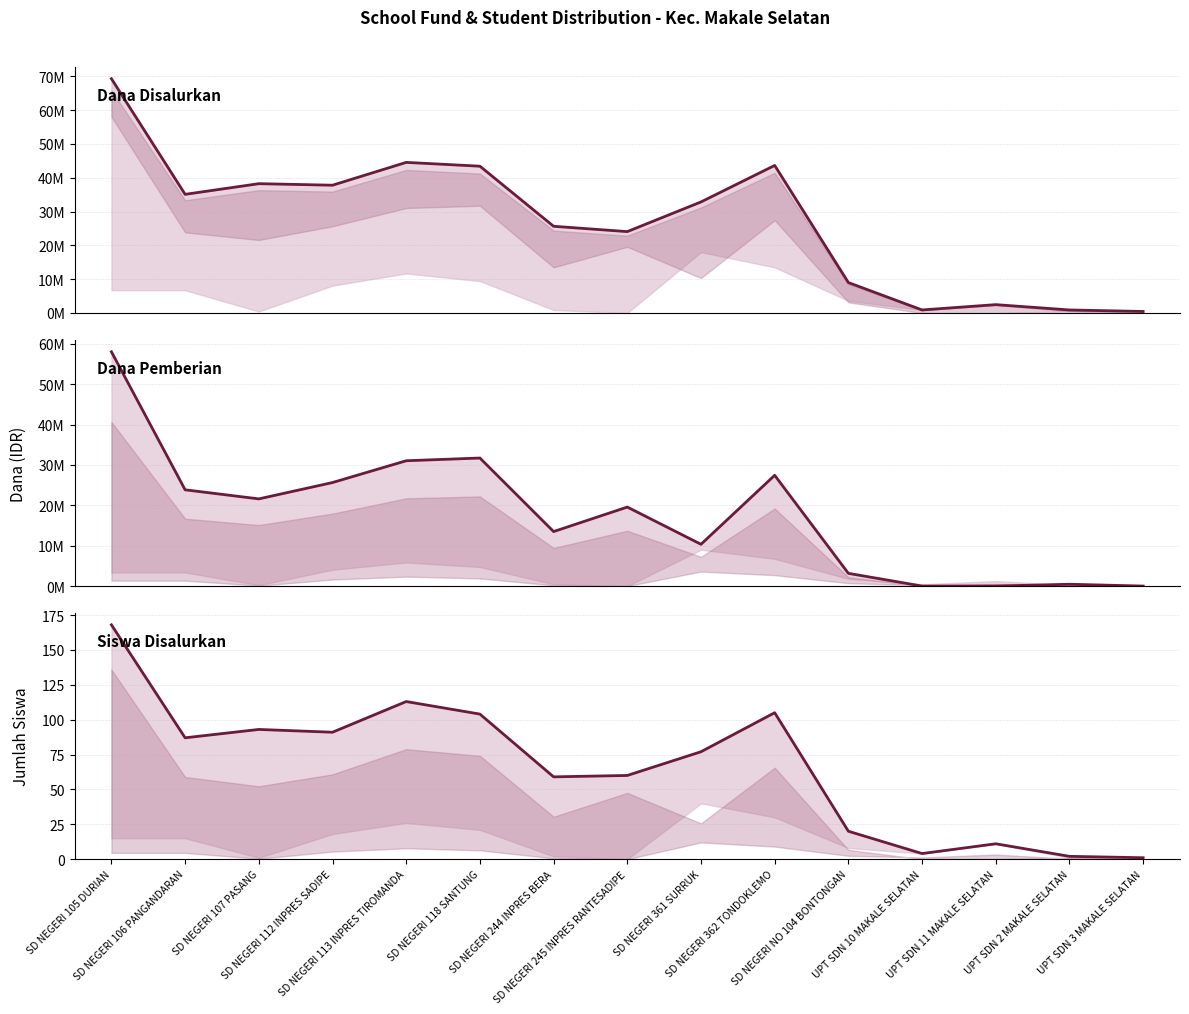

What is the label of the 10th point from the right?

SD NEGERI 118 SANTUNG